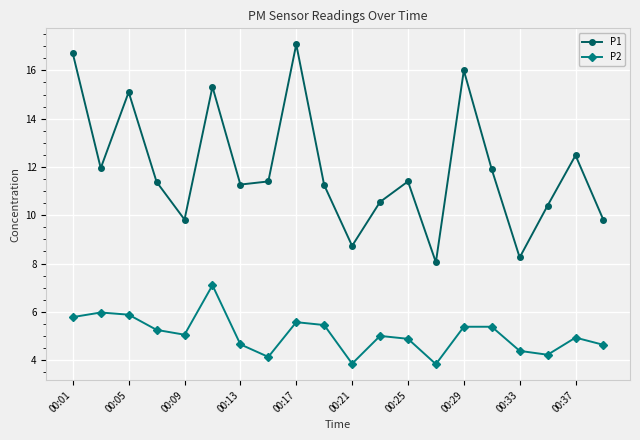

What is the sum of all P2 values?

101.3